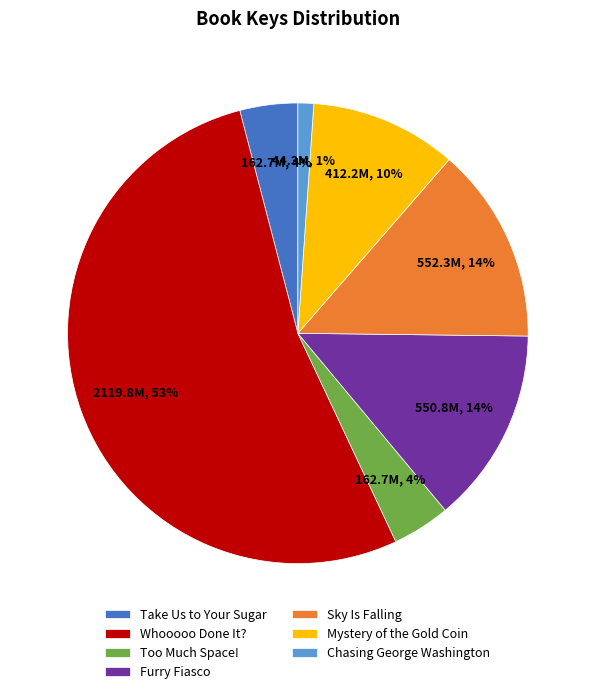

What is the ratio of the value at Whooooo Done It? to the value at Sky Is Falling?

3.8